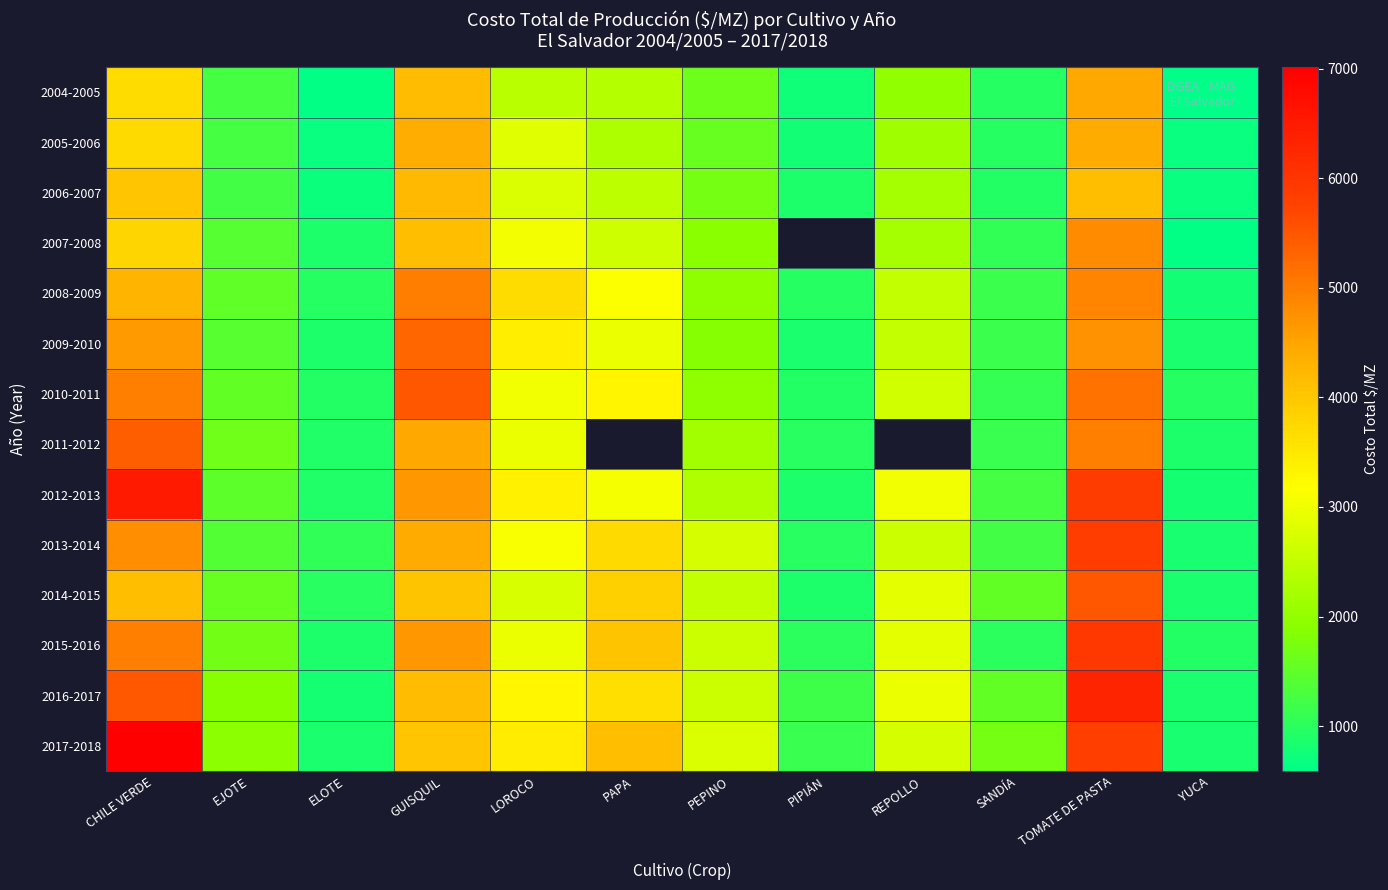

How many data points does each series have?

12